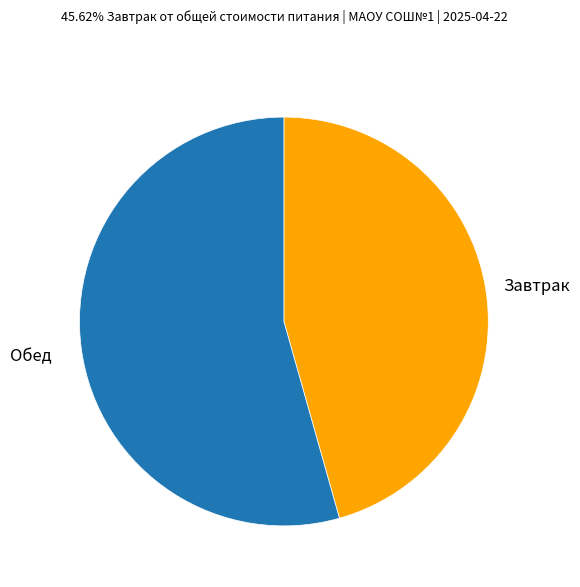

Is there any slice that represents more than half of the pie?

Yes